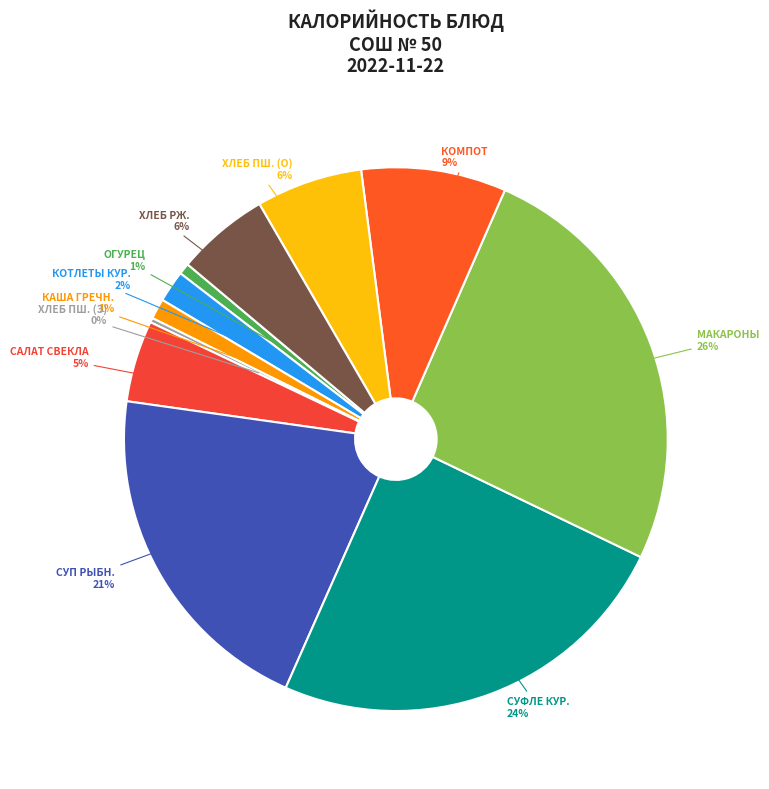

What is the largest slice in the pie chart?

МАКАРОНЫ